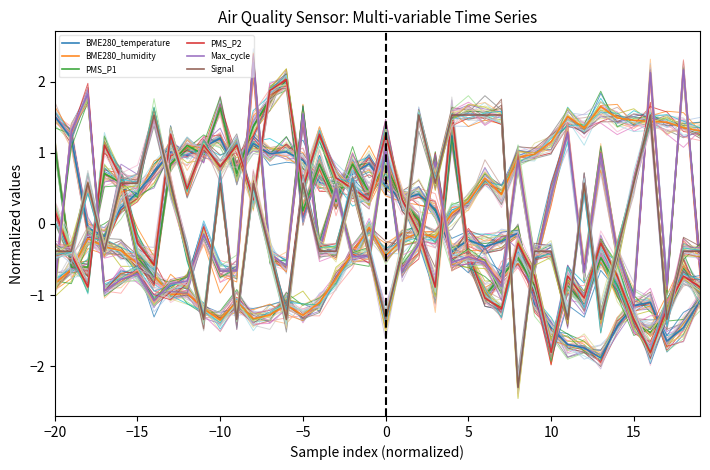

How many values in the PMS_P2 series are below 0?

21